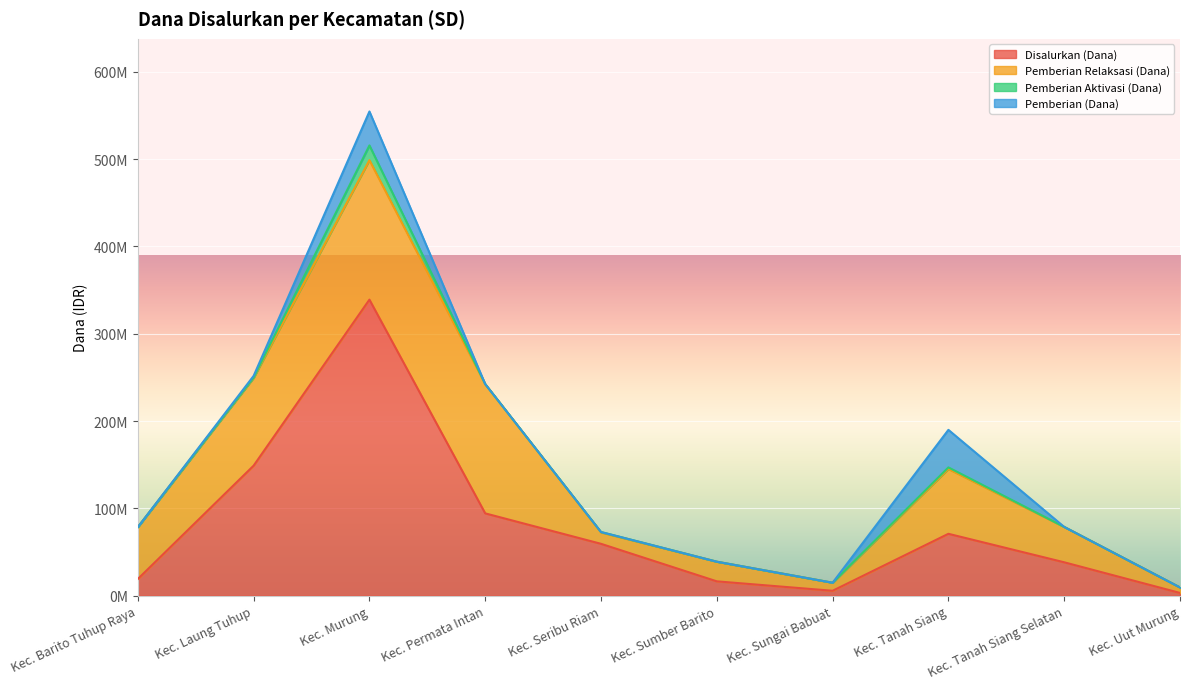

What are all the series names shown in the legend?

Disalurkan (Dana), Pemberian Relaksasi (Dana), Pemberian Aktivasi (Dana), Pemberian (Dana)